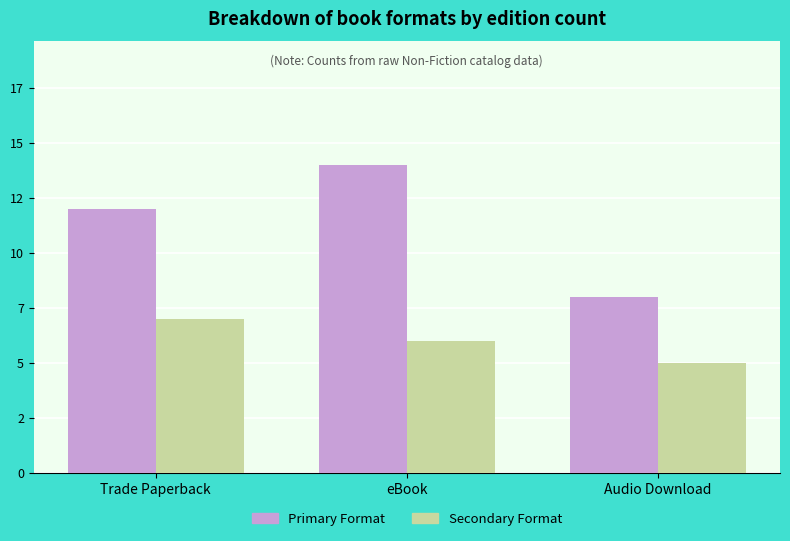

What is the approximate value of Primary Format at Trade Paperback?

12